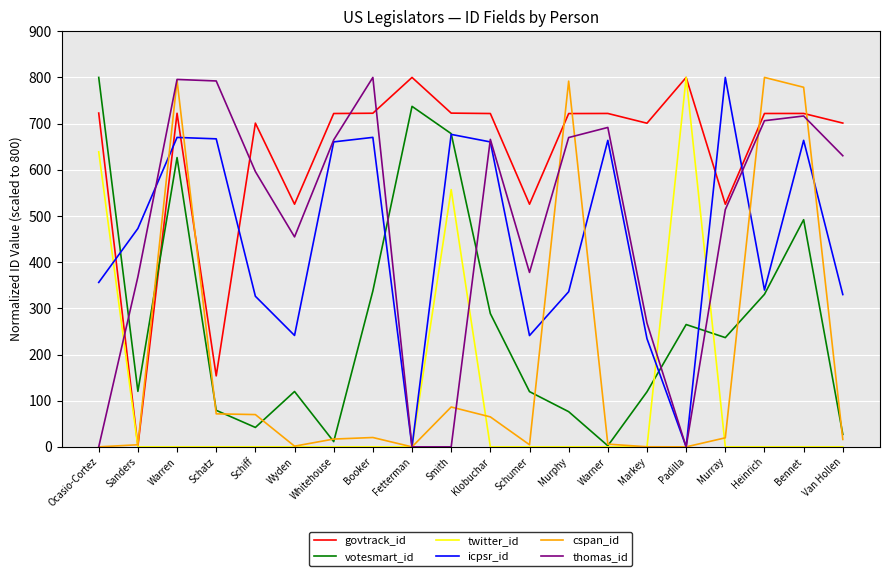

Which series has the largest total across all categories?

govtrack_id